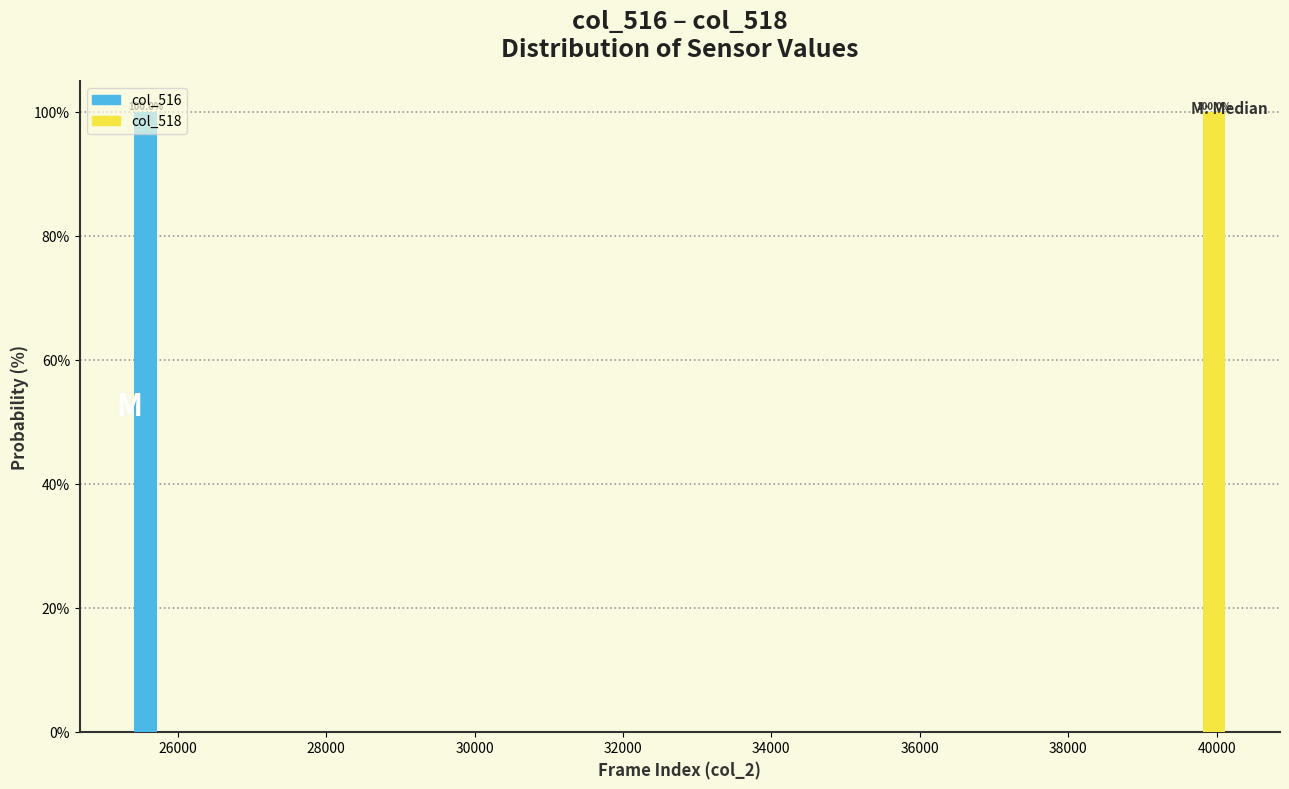

In the col_518 series, which range on the x-axis has the tallest bar?

39400 to 40400